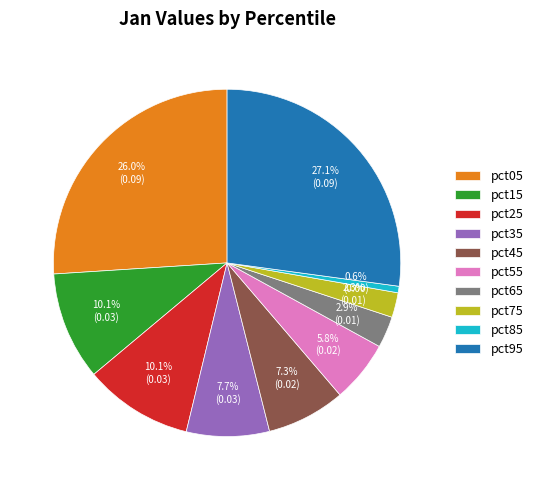

Is it true that pct05 is 33% of the pie?

False